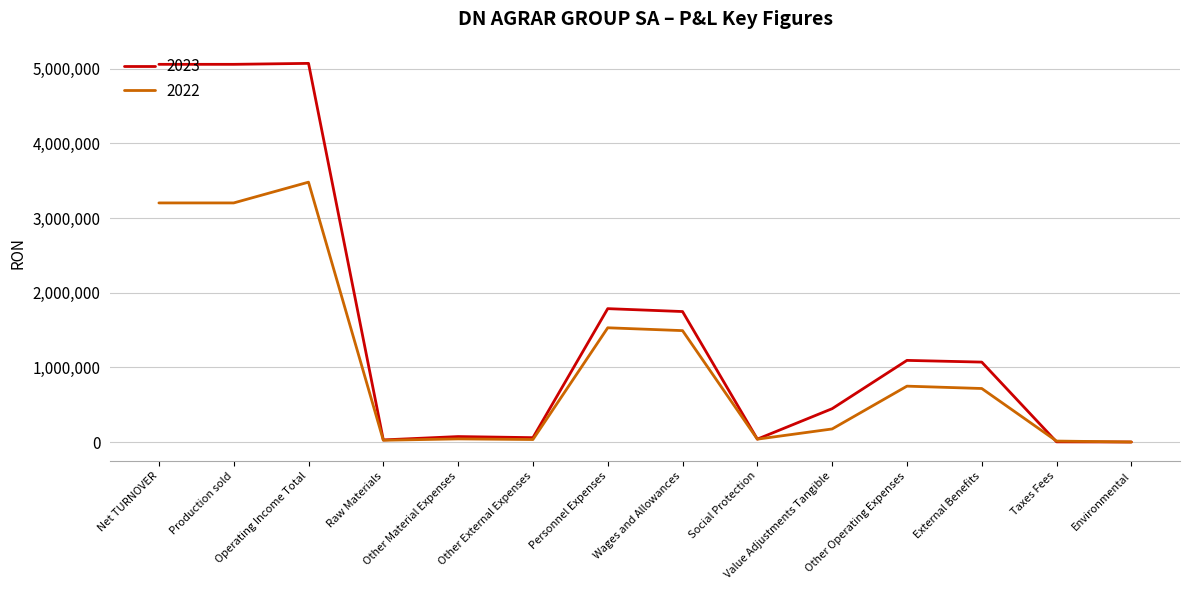

At which label does 2023 first exceed 1070510?

Net TURNOVER